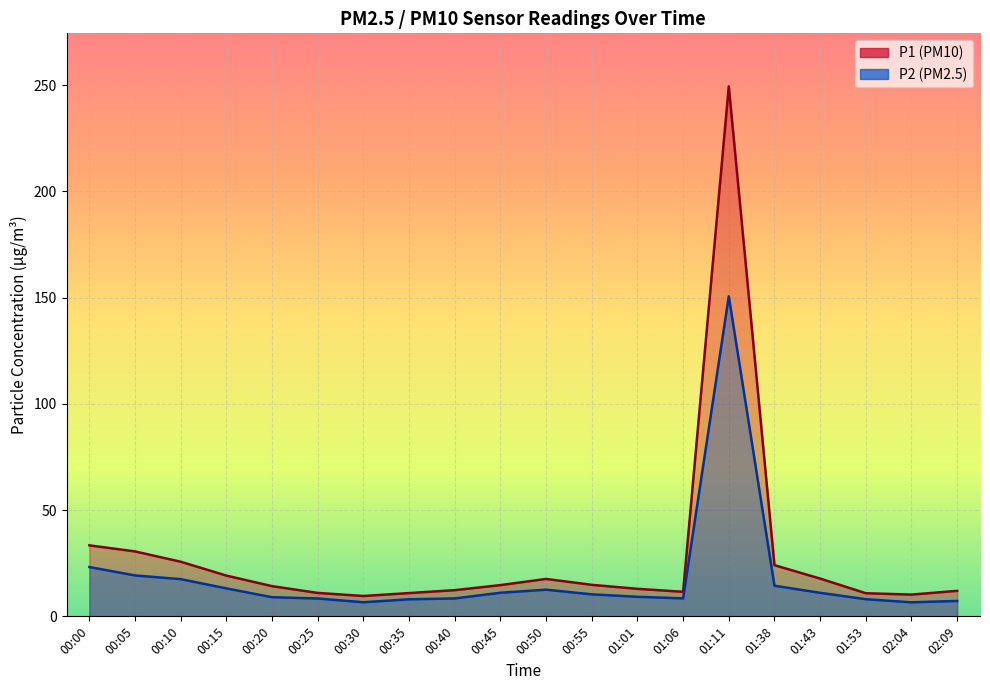

Which label corresponds to the largest value in the chart?

01:11